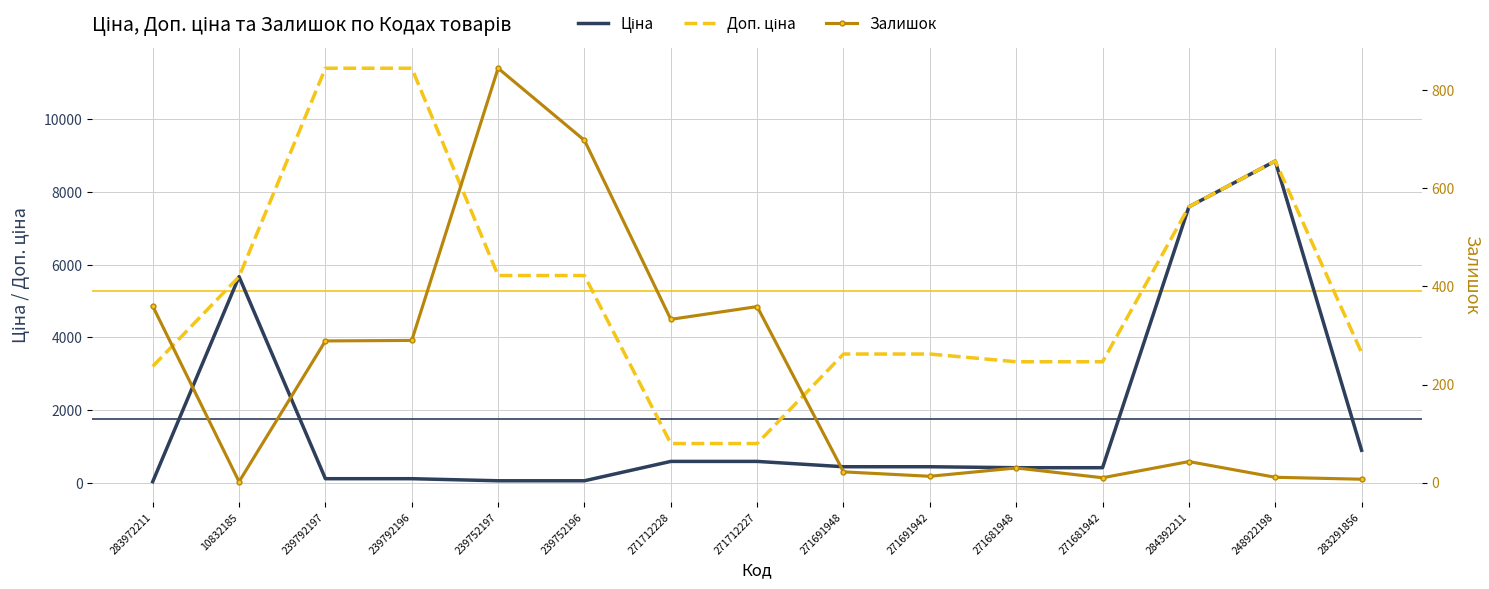

What is the value of the Залишок point at the 1st from the left?

360.0